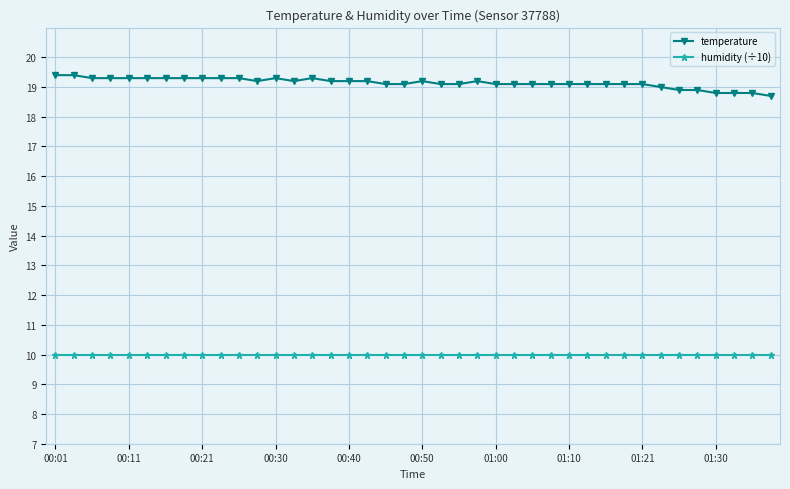

True or false: temperature and humidity (÷10) intersect in this chart.

False